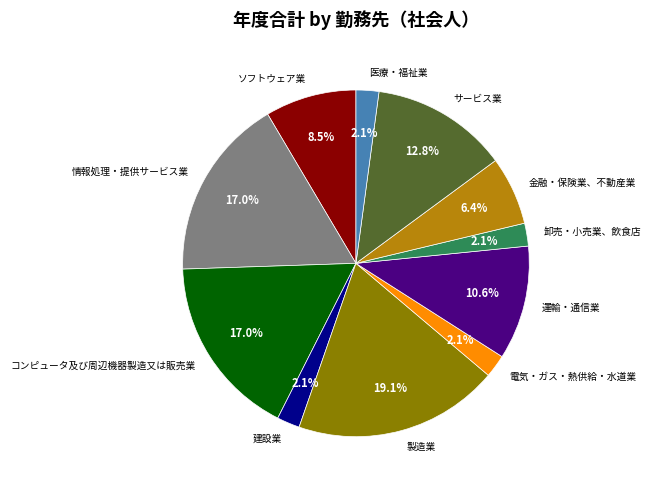

True or false: 情報処理・提供サービス業 accounts for 5% of the total.

False